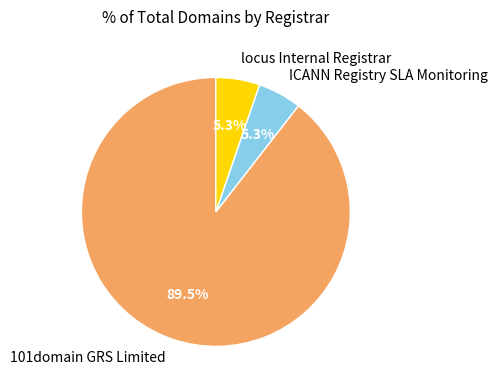

Is there any slice that represents more than half of the pie?

Yes